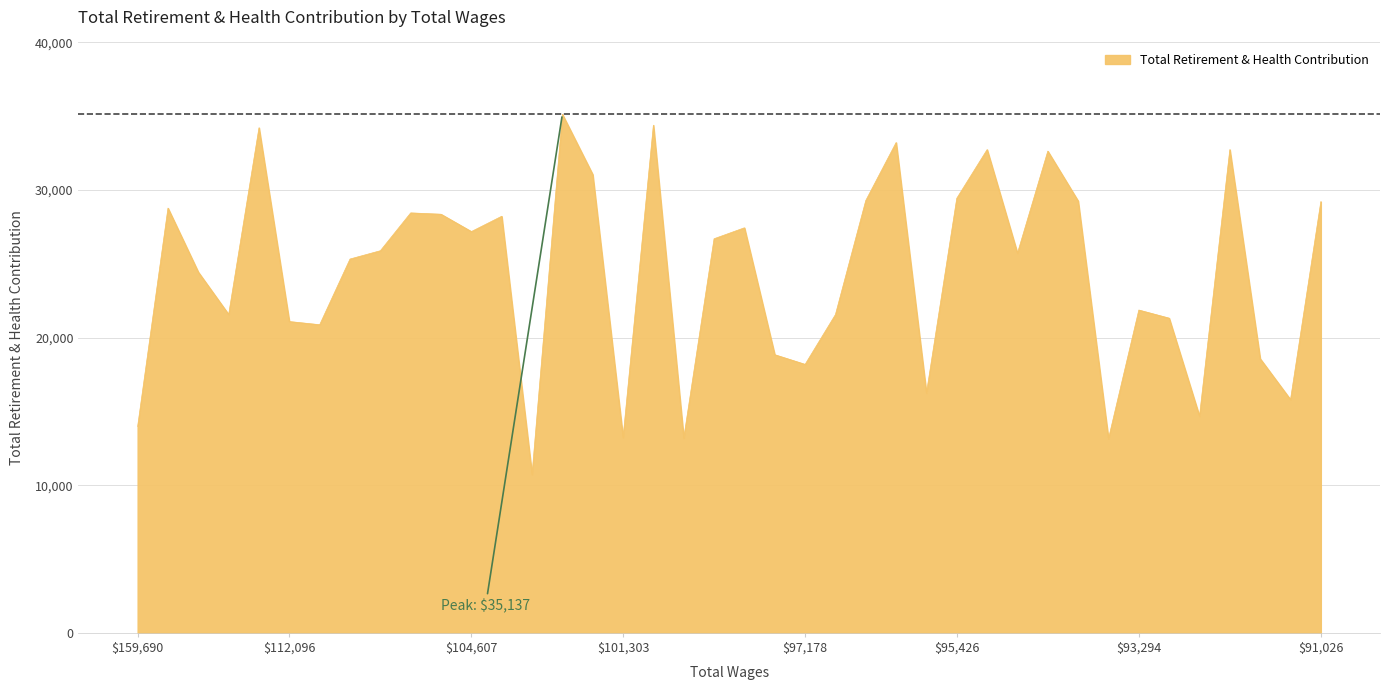

What is the minimum value shown in the chart?

10726